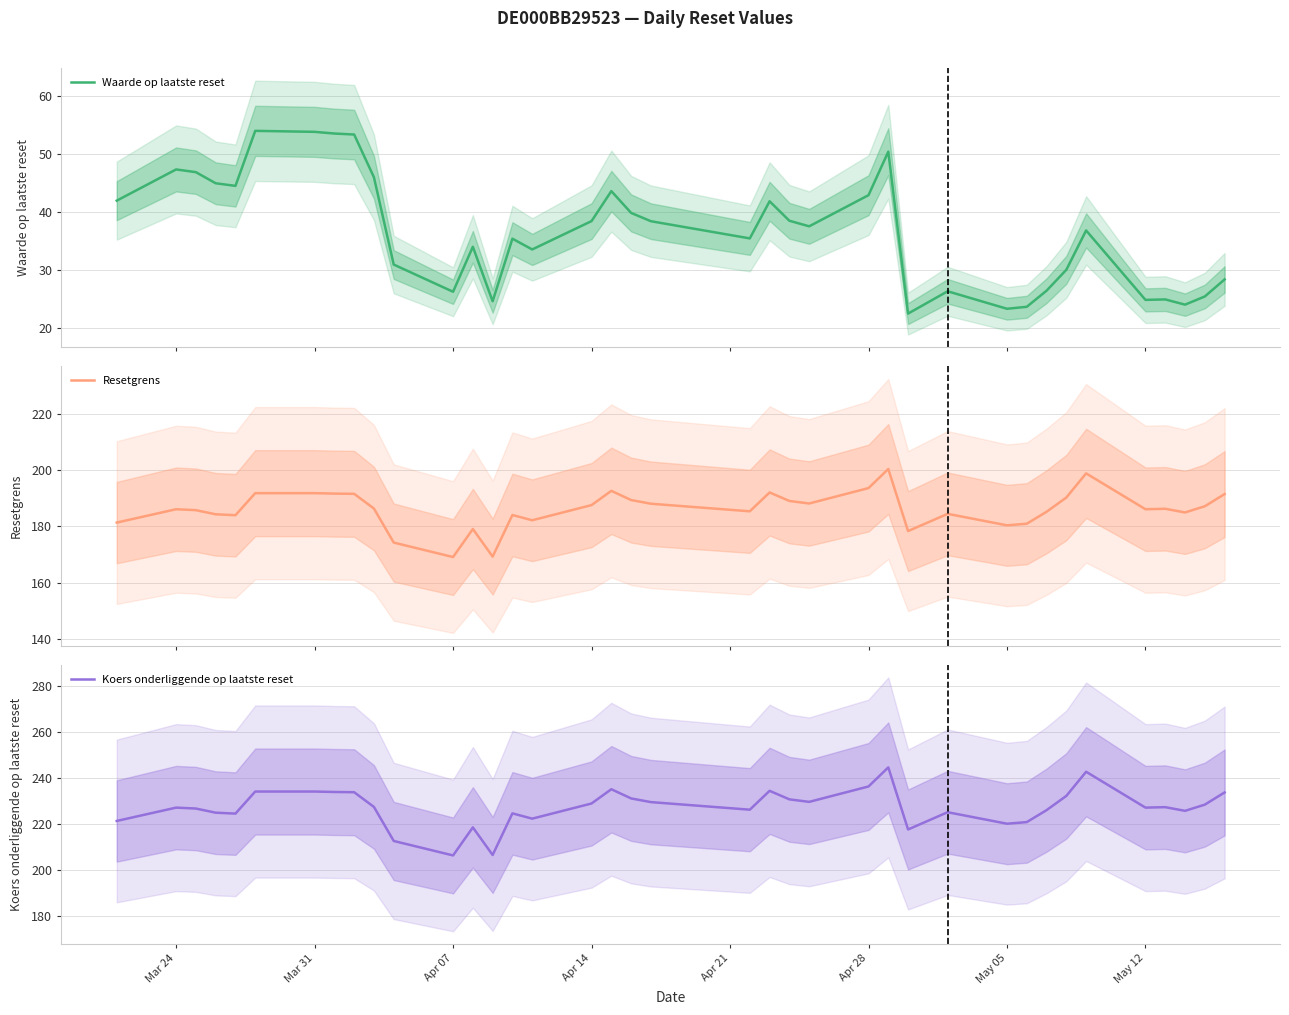

The value of Resetgrens at May 12 is 320.5. True or false?

False